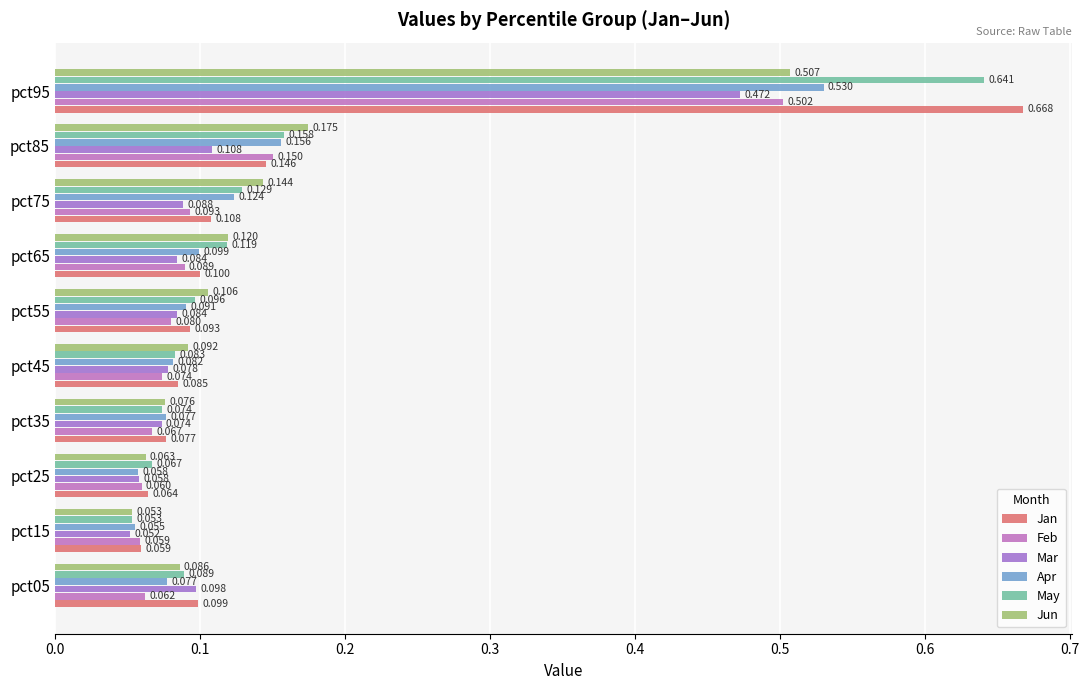

Count the number of data series in this chart.

6